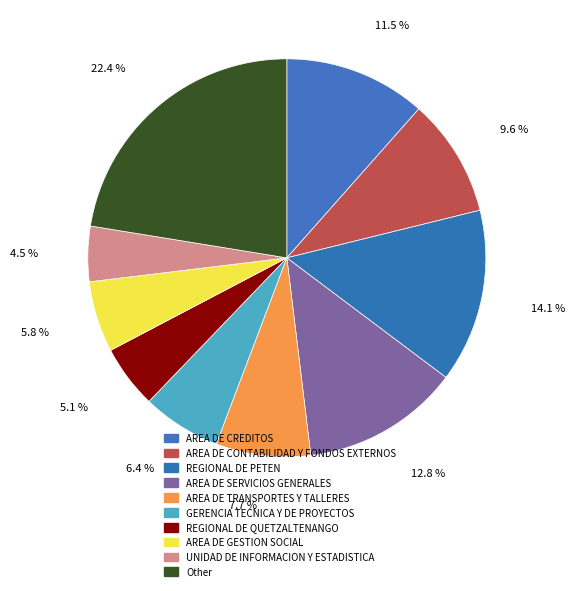

Which category has the smallest portion of the pie?

UNIDAD DE INFORMACION Y ESTADISTICA